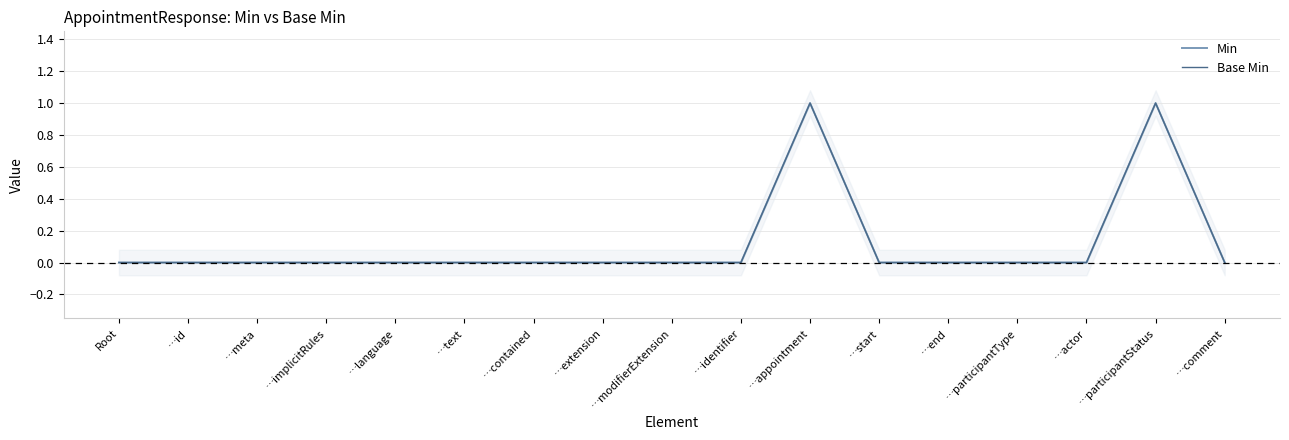

Rank the categories by Min value from lowest to highest.

Root, …id, …meta, …implicitRules, …language, …text, …contained, …extension, …modifierExtension, …identifier, …start, …end, …participantType, …actor, …comment, …appointment, …participantStatus